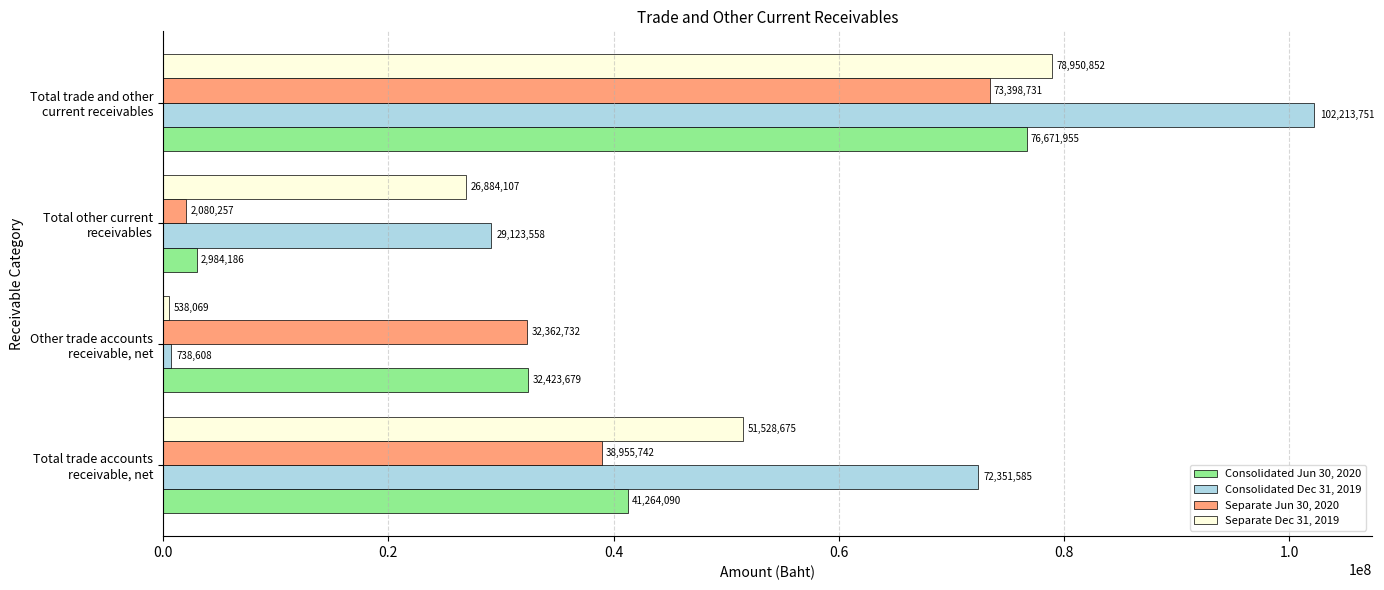

Which series has the largest total across all categories?

Consolidated Dec 31, 2019